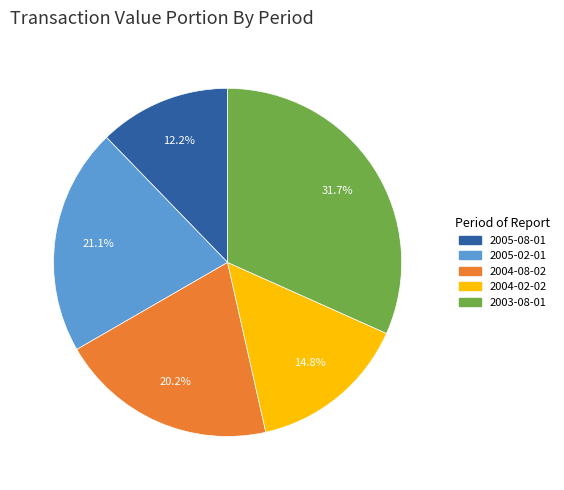

Is the sum of 2004-02-02 and 2005-08-01 greater than half?

No